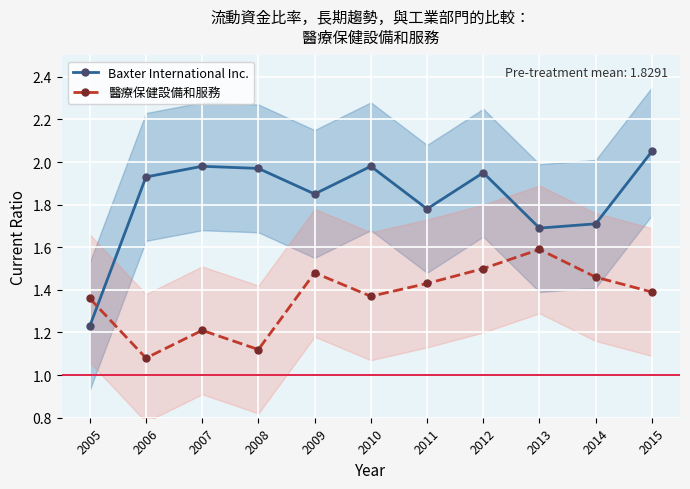

Is it true that 醫療保健設備和服務 equals 0.5 at 2012?

False